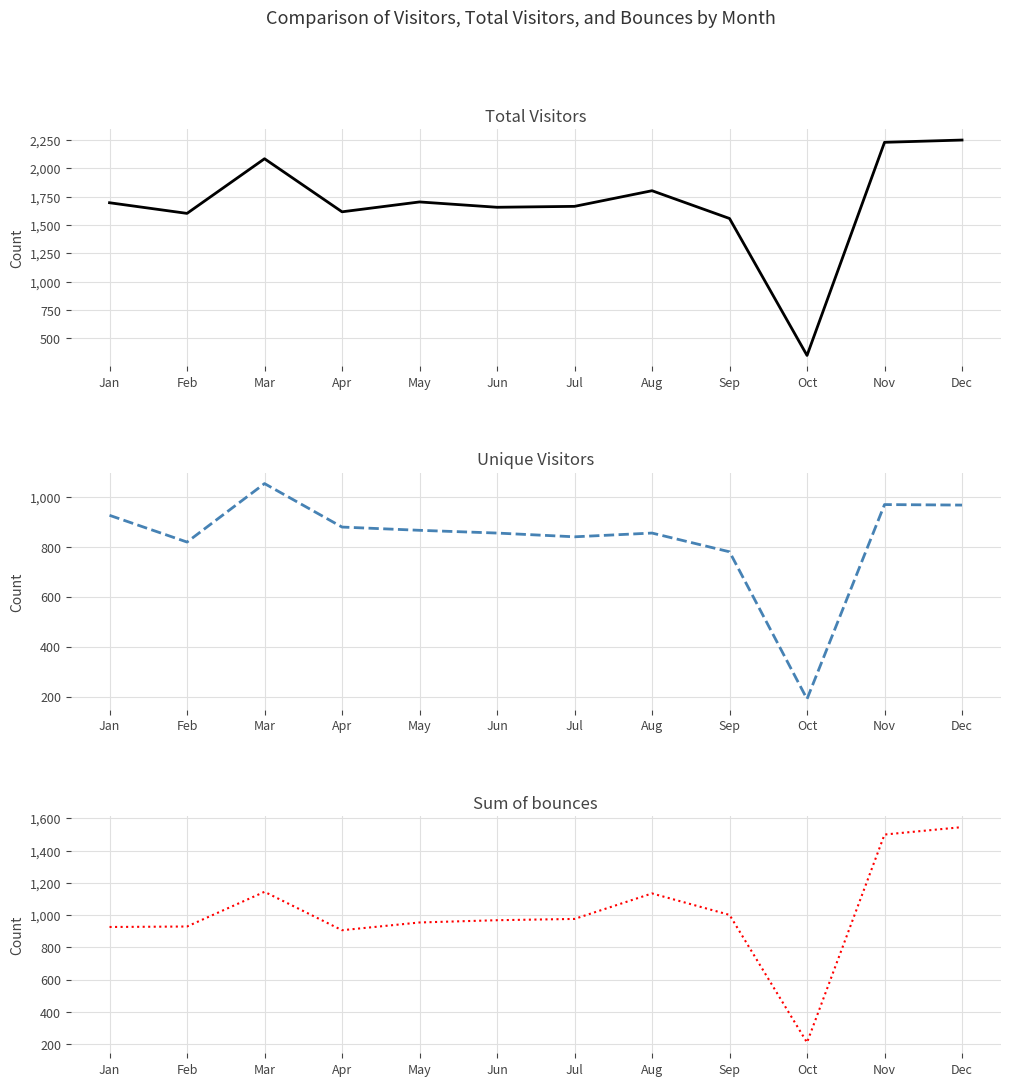

Reading left to right, transcribe all the data shown in this chart.

Total Visitors: 1696	1602	2084	1616	1703	1656	1664	1802	1557	349	2229	2249
Unique Visitors: 926	819	1053	879	866	855	840	855	780	191	969	967
Sum of bounces: 926	929	1144	906	954	968	976	1134	1001	210	1499	1545